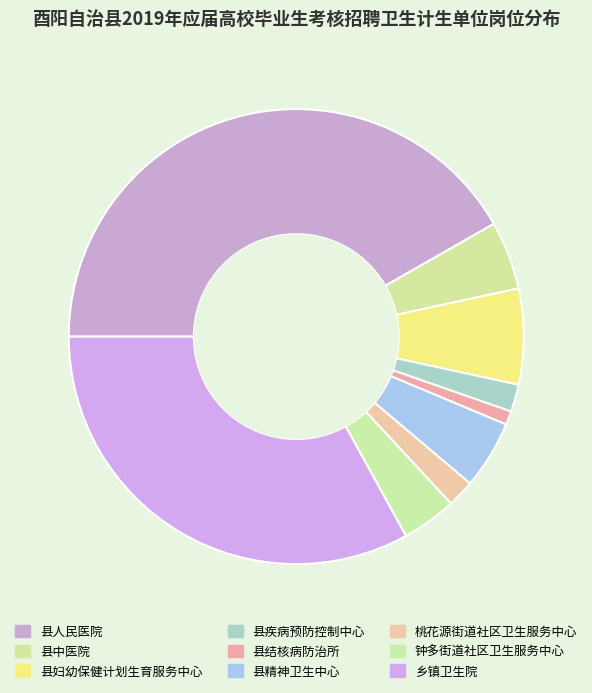

How many slices are in this pie chart?

9